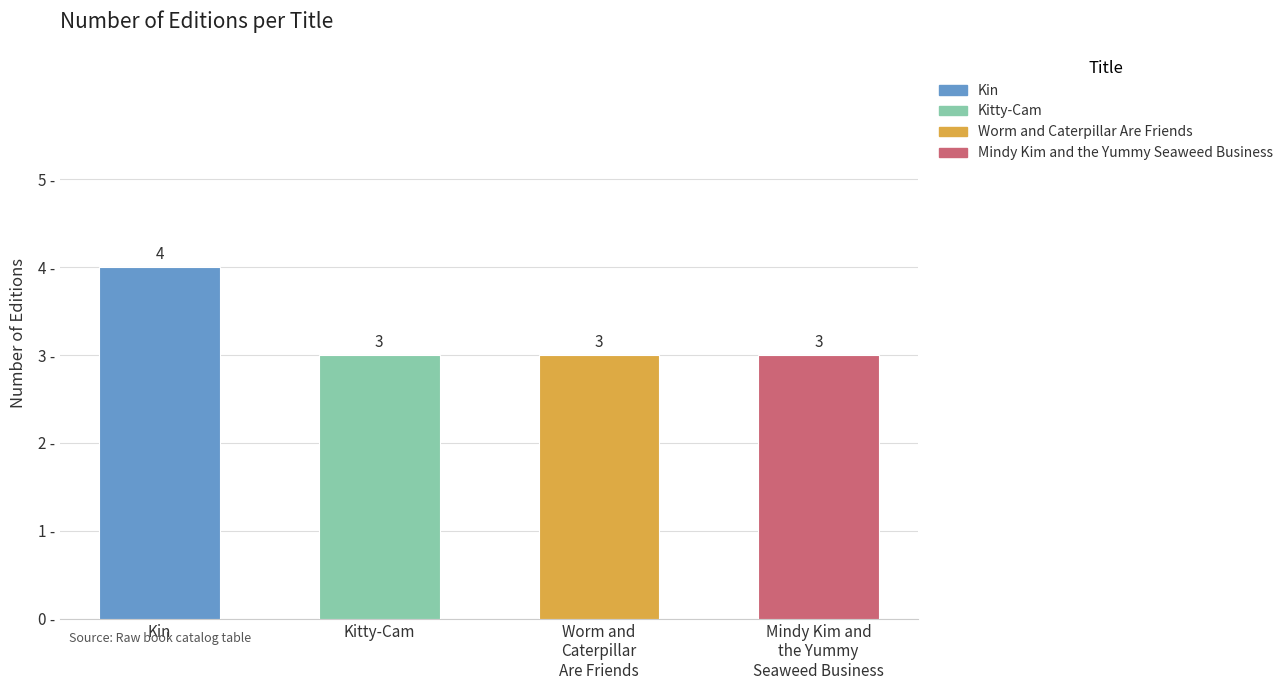

Where is the data nearest to the value 3?

Kitty-Cam